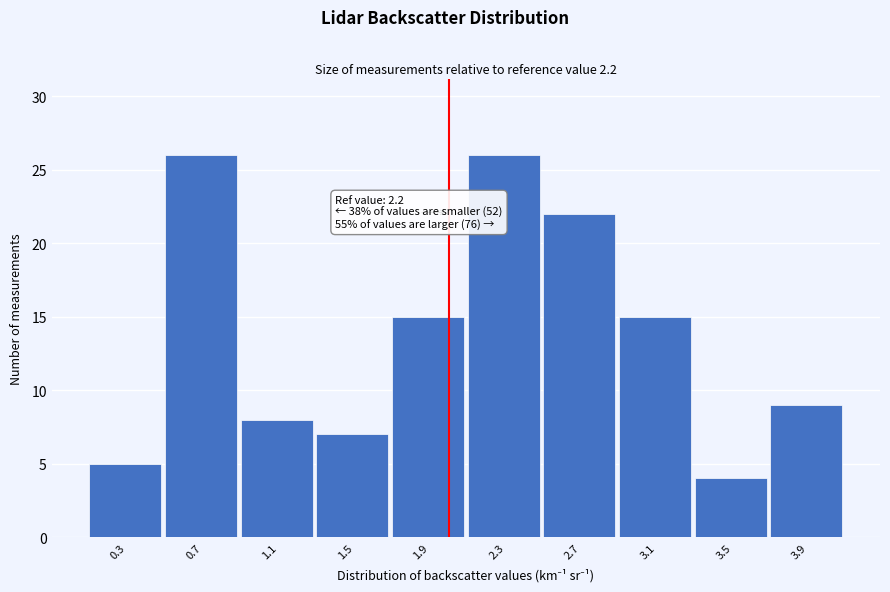

Reading left to right, what are all the values shown in this chart?

5	26	8	7	15	26	22	15	4	9